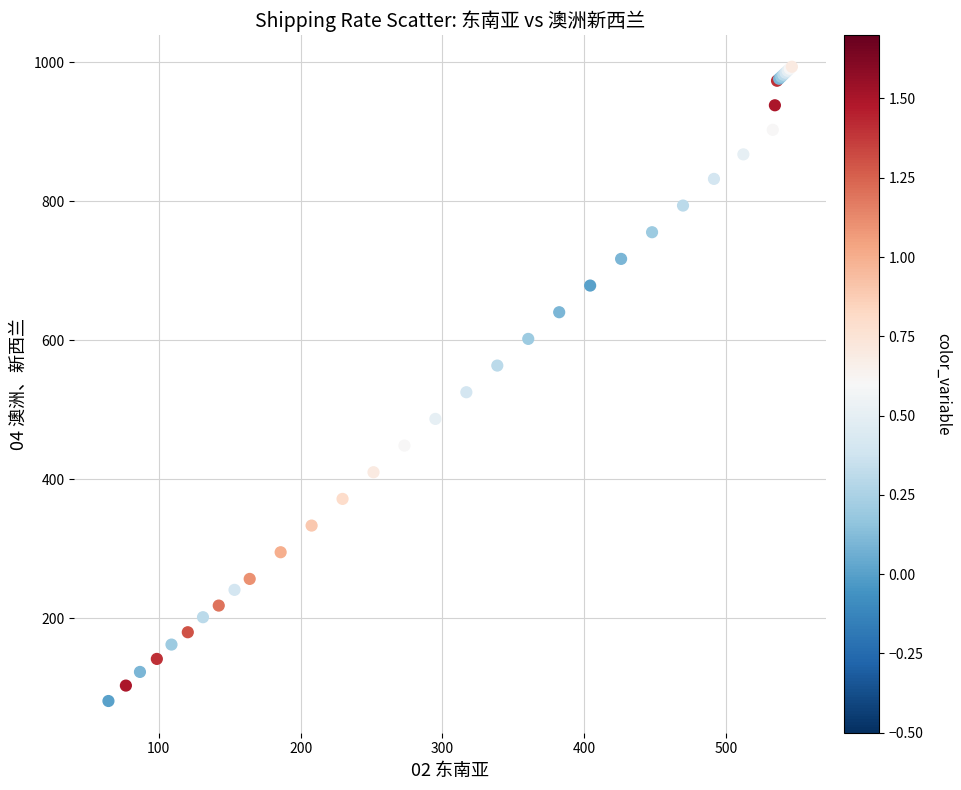

What Y value in the scatter plot is closest to 537?

525.1